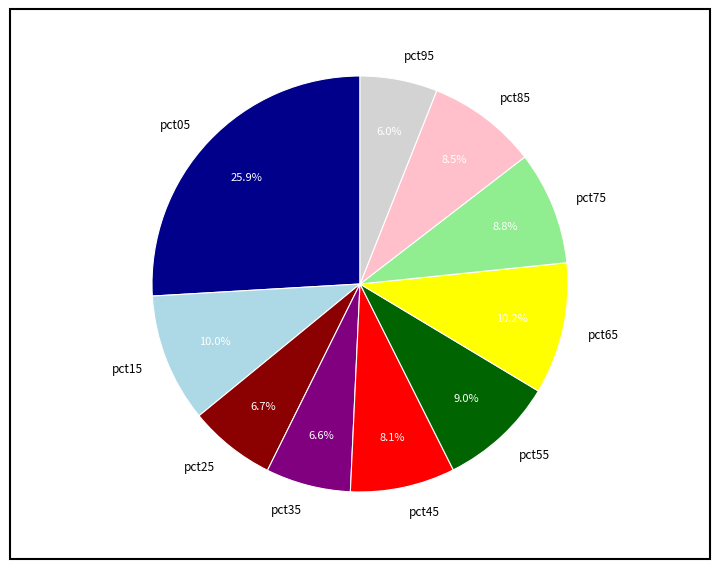

To the nearest percent, what percentage of the pie is pct25?

7%